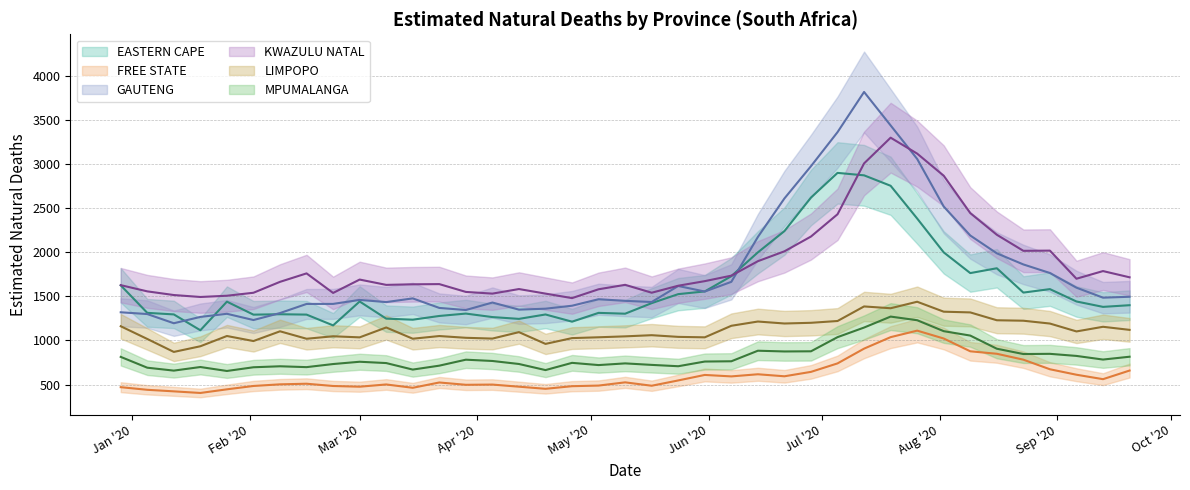

In KWAZULU NATAL, how many points are lower than both neighbors (excluding endpoints)?

8